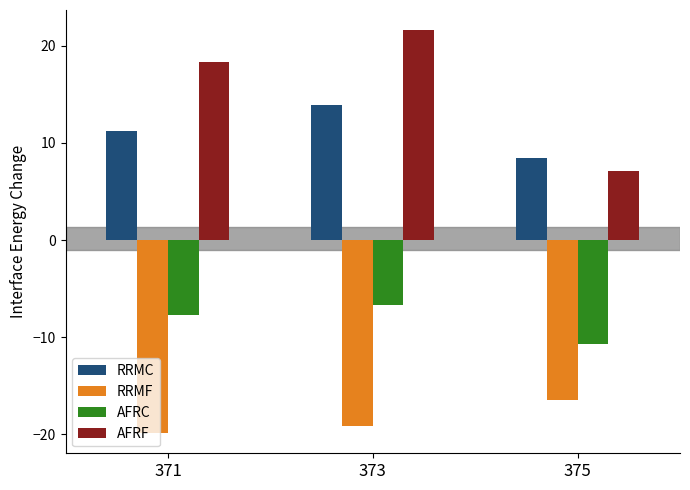

Which series has the largest range (max minus min)?

AFRF